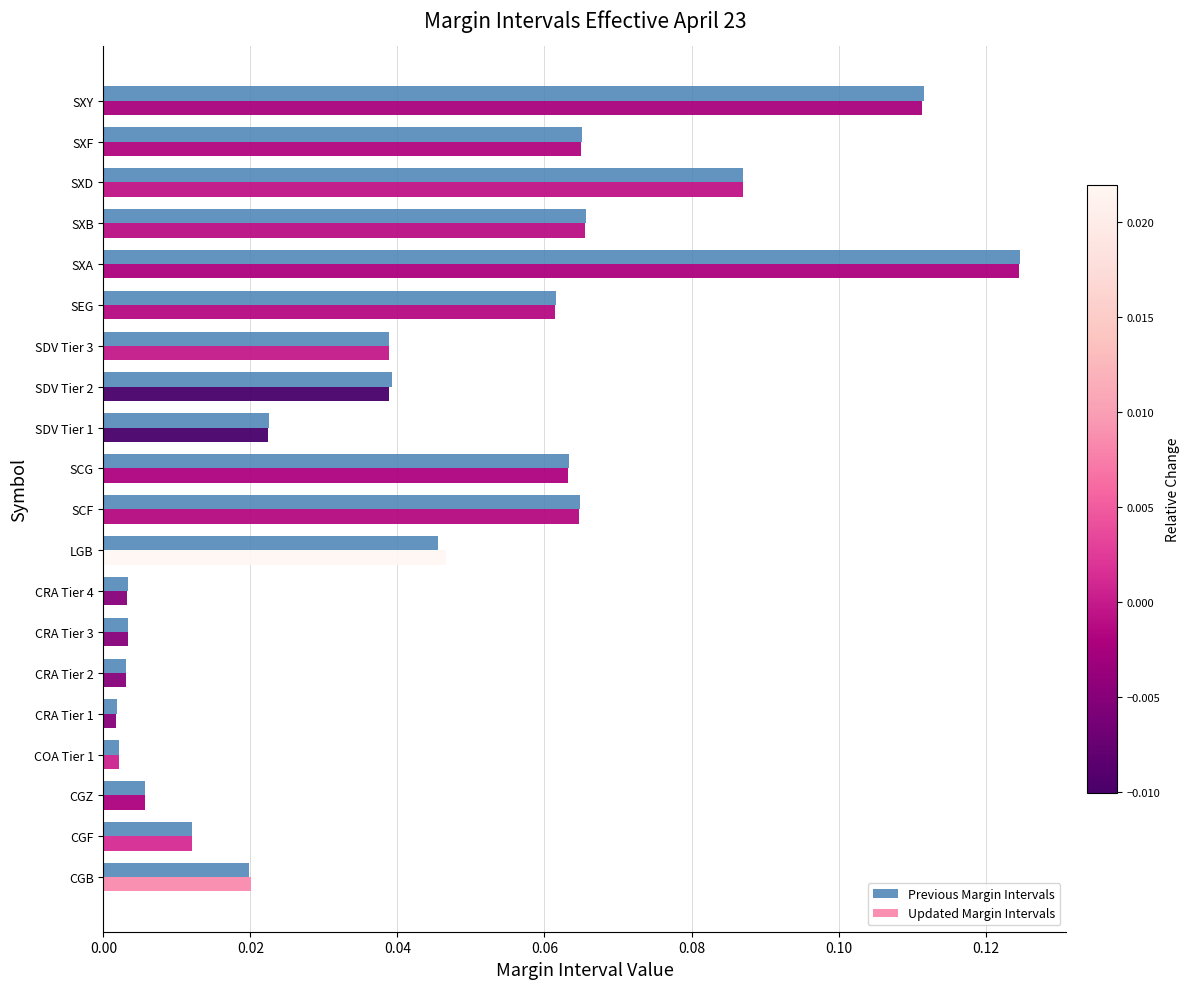

At how many categories does at least one series exceed 0?

20